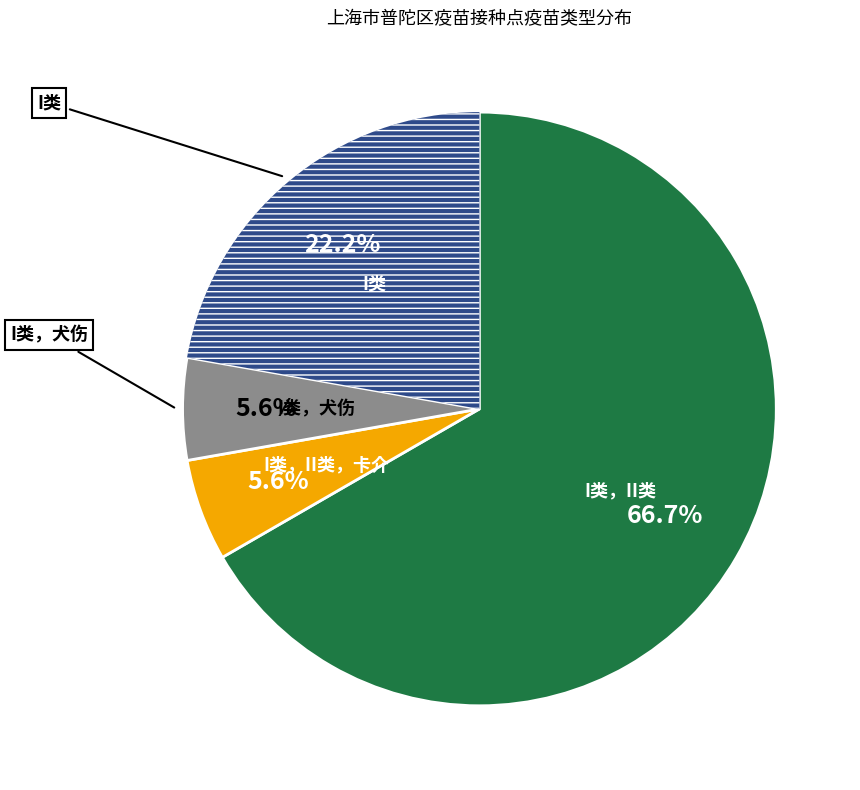

How many slices are in this pie chart?

4